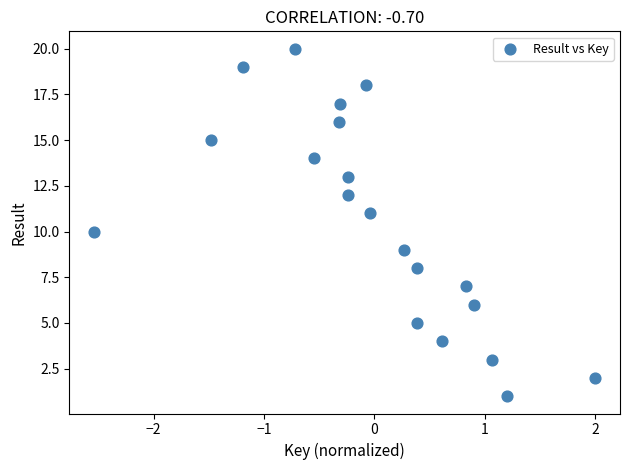

What is the range of Y values (max minus min)?

19